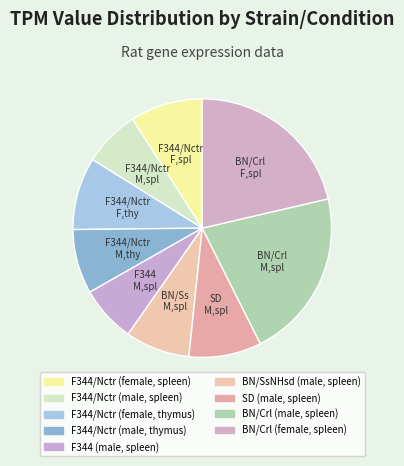

Do F344/Nctr (female, thymus) and BN/Crl (male, spleen) together represent more than half of the pie?

No